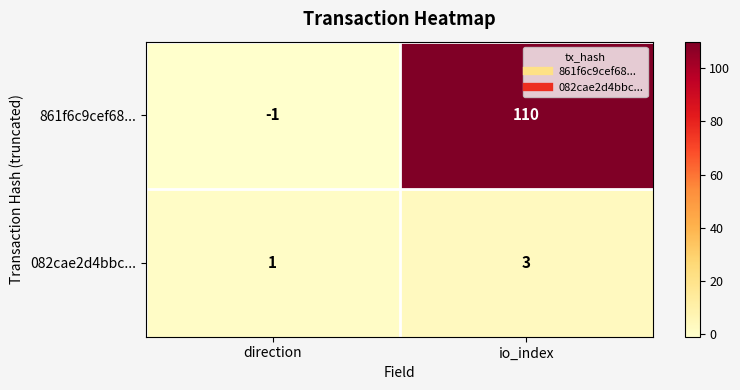

Rank the categories by 861f6c9cef68... value from lowest to highest.

direction, io_index